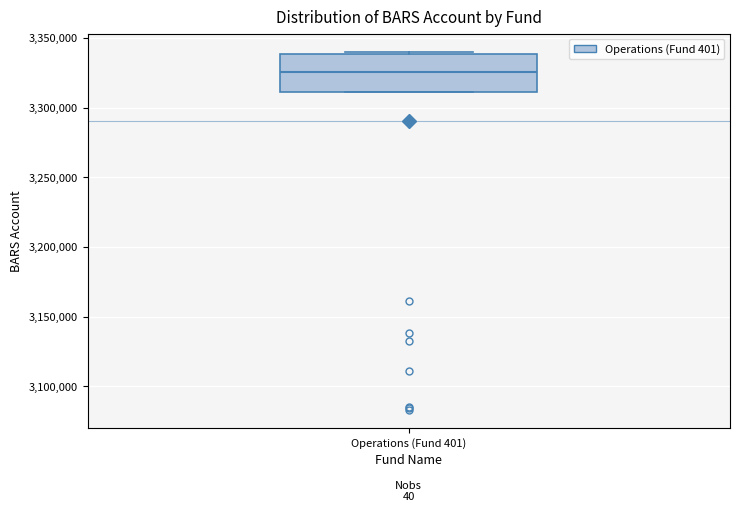

Where is the upper edge of the box for Operations (Fund 401) on the y-axis? The values are not printed on the chart, so give them approximately, as read against the axis.

3340000